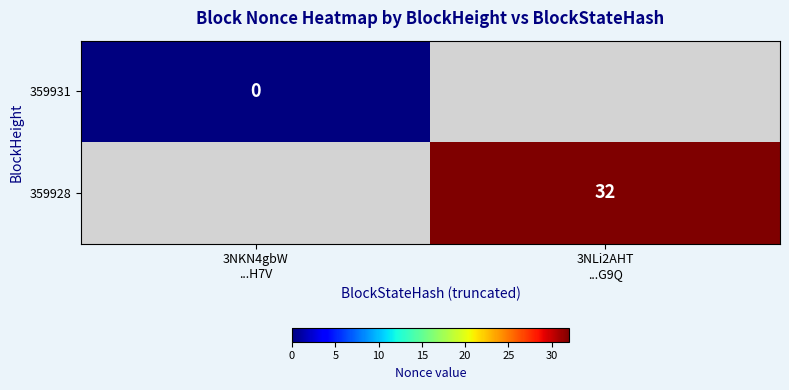

The value of 359928 at 3NLi2AHT ...G9Q is 20.9. True or false?

False